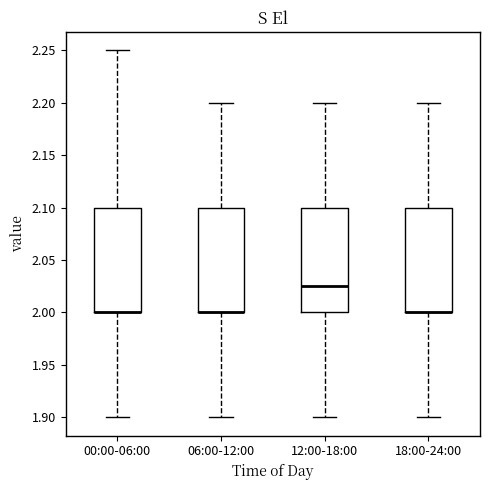

Where does the lower whisker of the box for 06:00-12:00 end on the y-axis? The values are not printed on the chart, so give them approximately, as read against the axis.

1.900